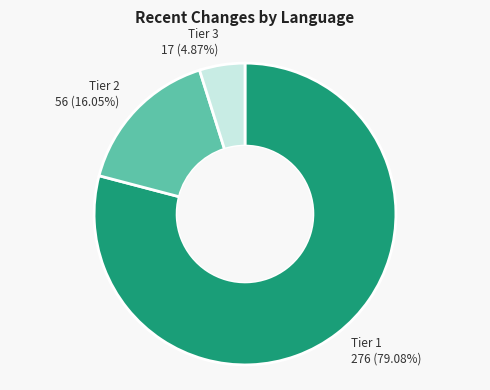

Is there any slice that represents more than half of the pie?

Yes